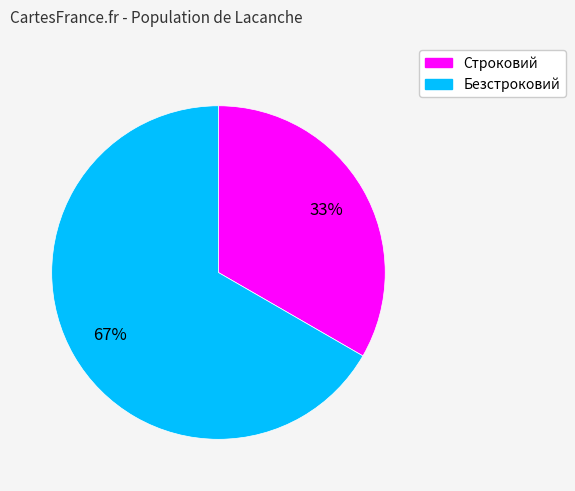

Combined, do Строковий and Безстроковий account for over 50%?

Yes